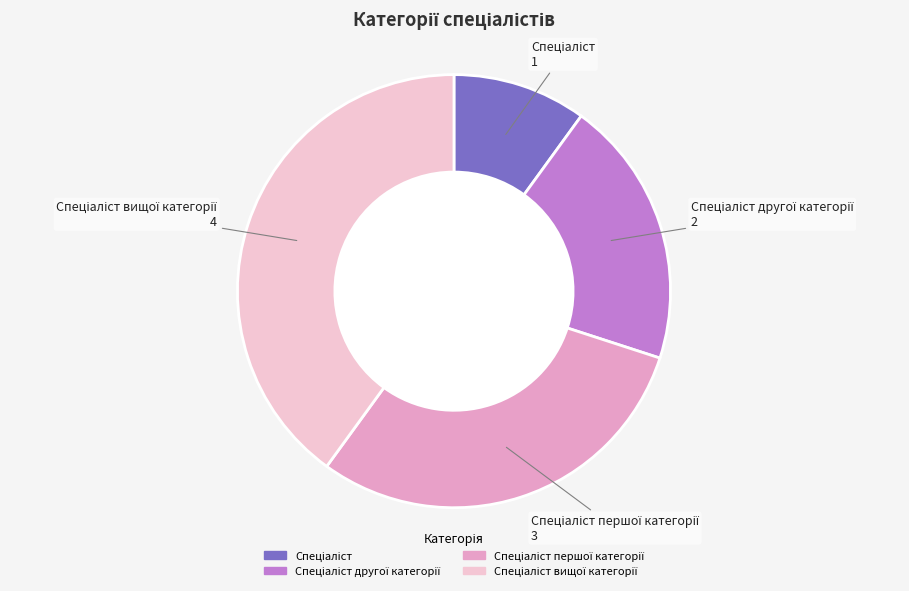

Is there any slice that represents more than half of the pie?

No